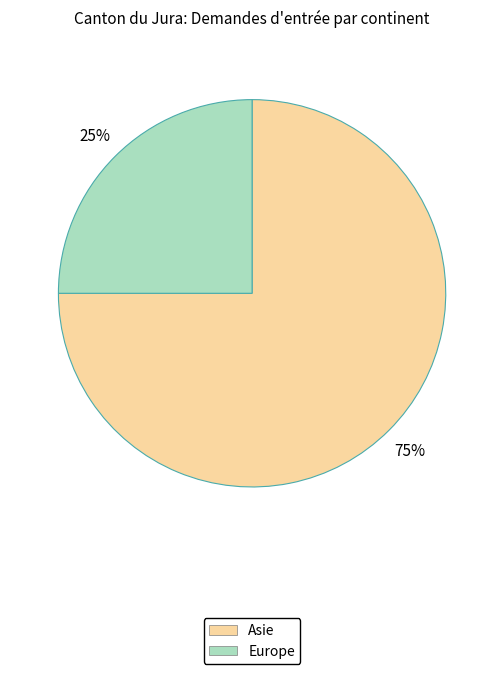

To the nearest percent, what is the difference between the largest and smallest slice percentages?

50%